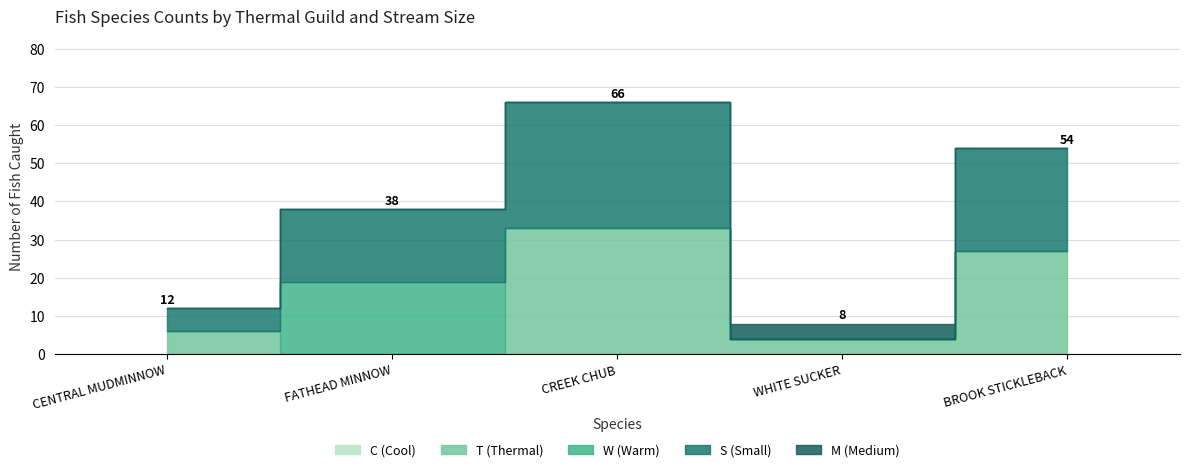

List the series in order of their peak value, highest first.

T (Thermal), S (Small), W (Warm), M (Medium), C (Cool)